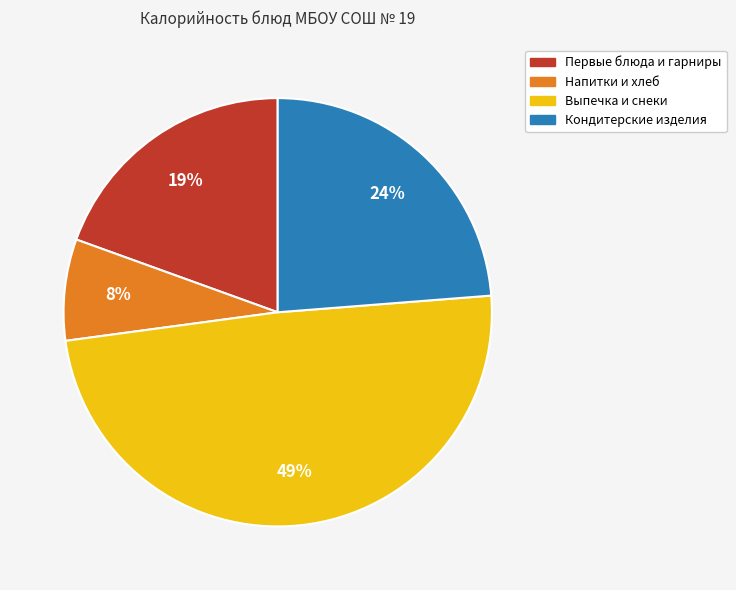

Does any single category account for the majority?

No